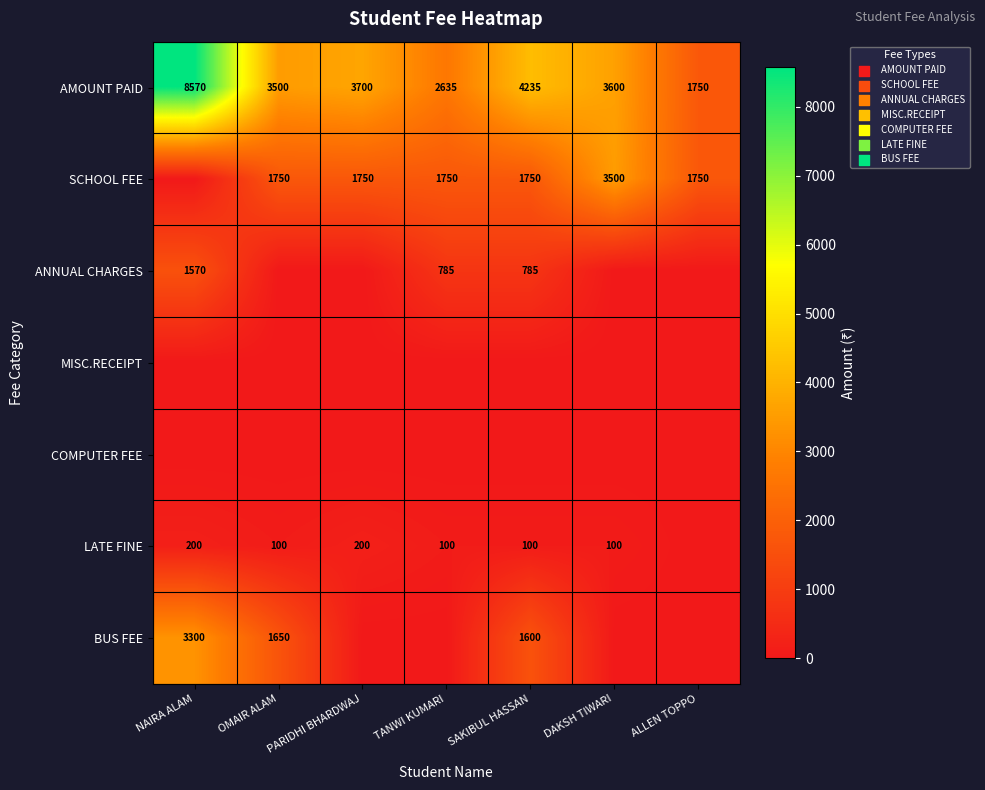

The value of BUS FEE at NAIRA ALAM is 3300. True or false?

True